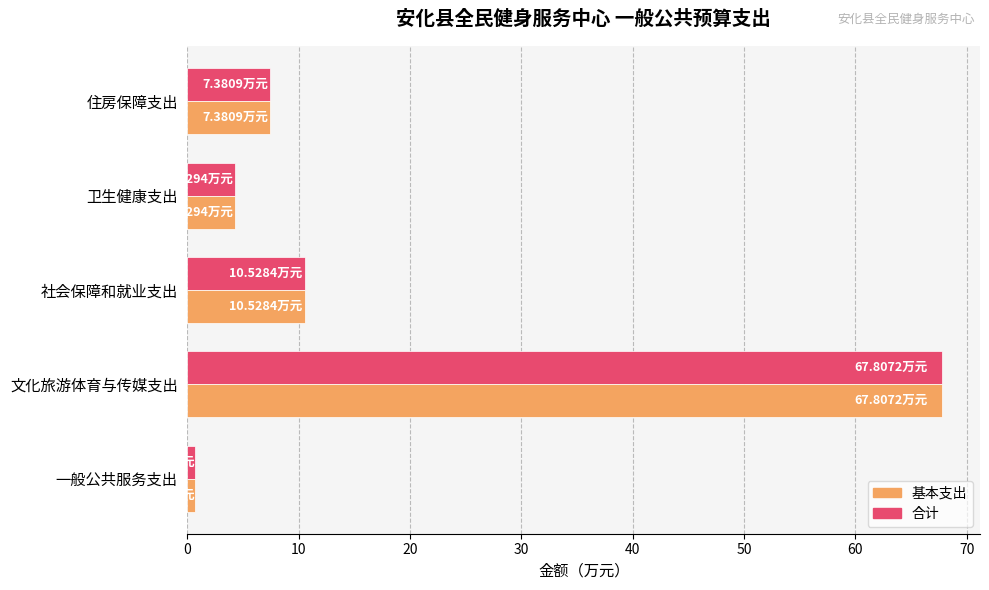

Is the value of 合计 at 卫生健康支出 greater than the value of 基本支出 at 一般公共服务支出?

Yes